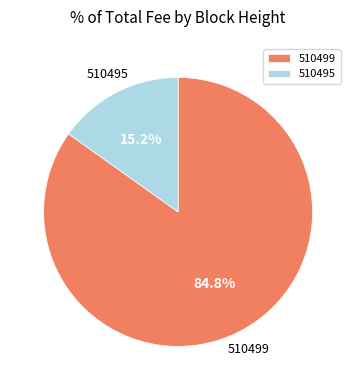

How many slices are in this pie chart?

2